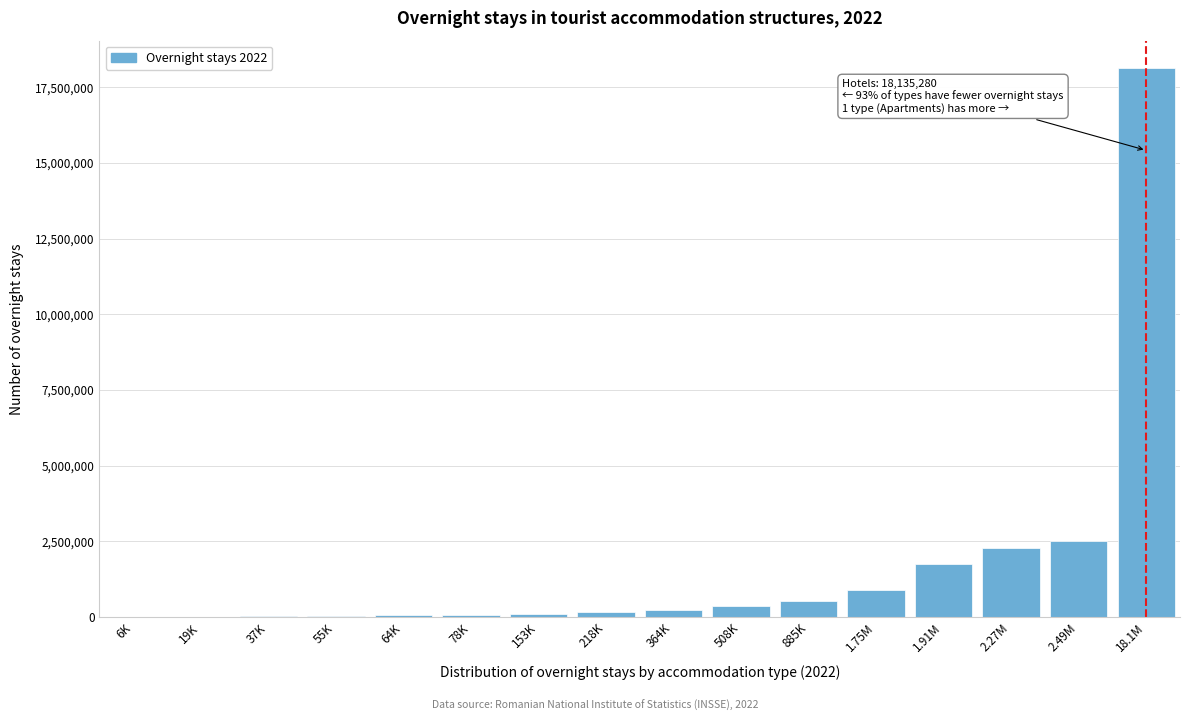

What is the greatest value displayed?

18135280